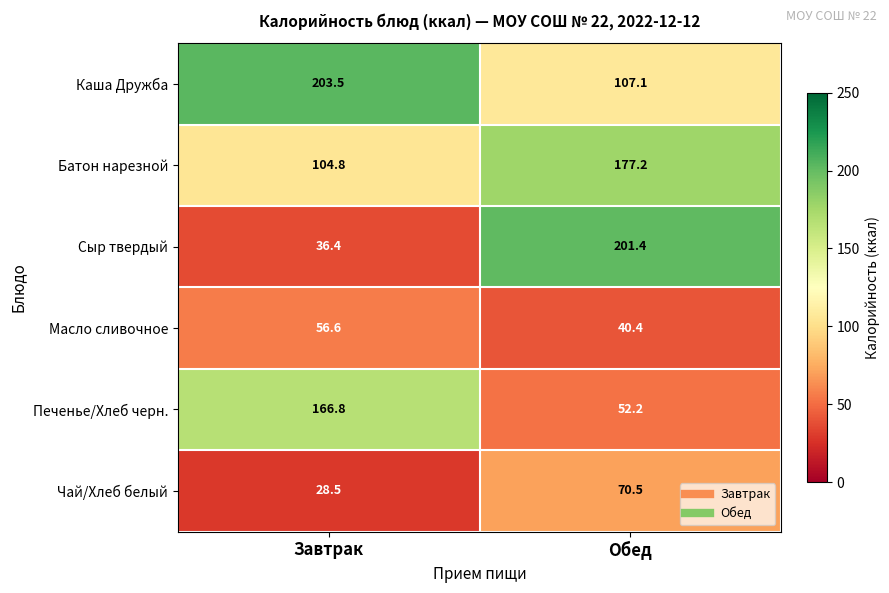

What is the minimum value shown in the chart?

28.5